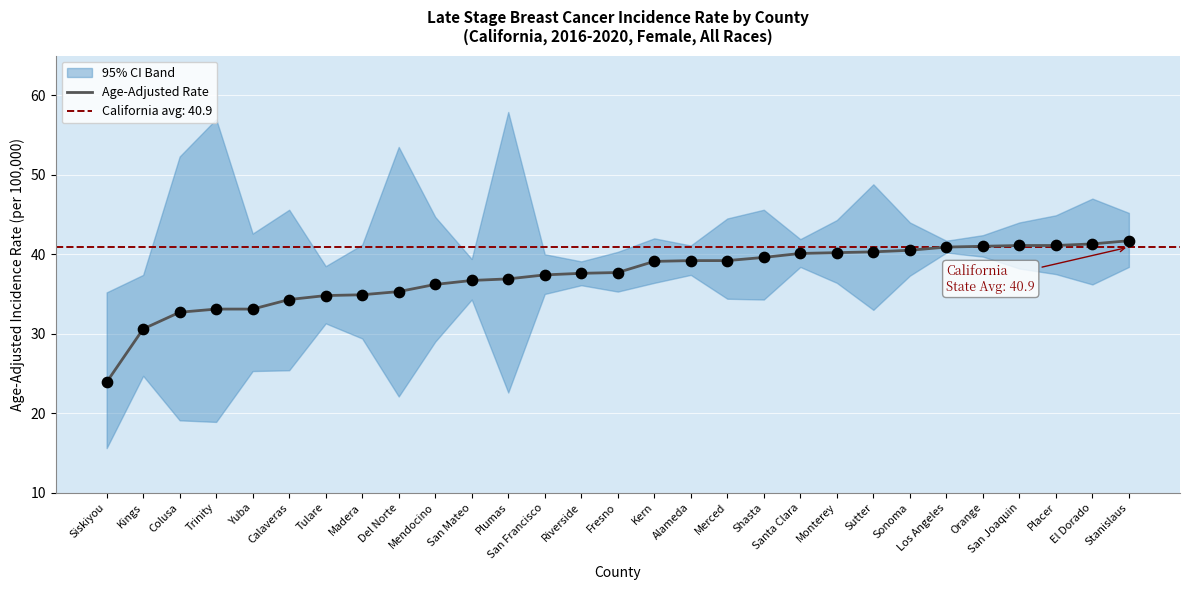

What is the change in value from Merced to Los Angeles?

+1.7